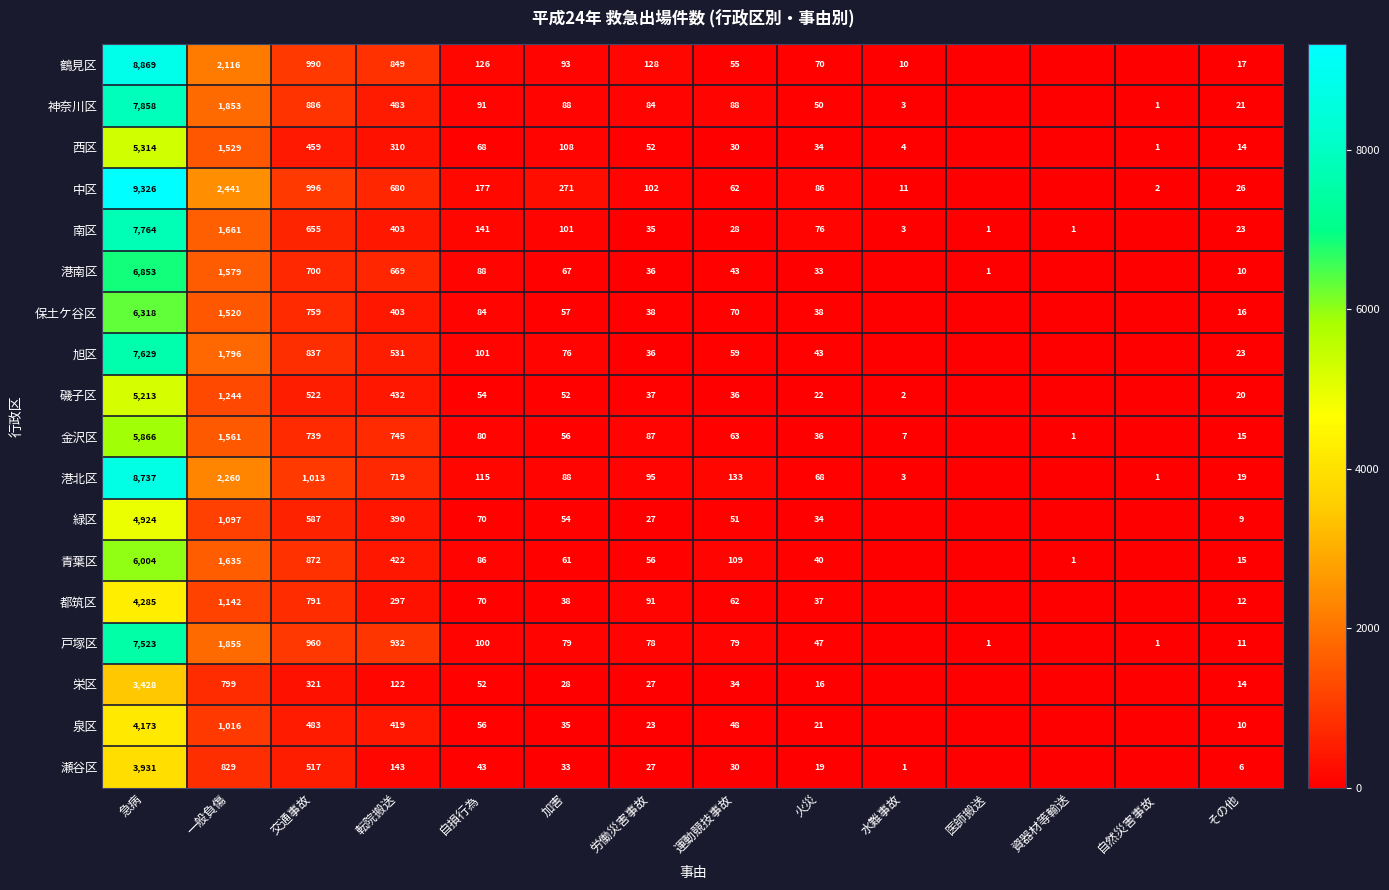

The 旭区 series shows 59 at 運動競技事故. True or false?

True